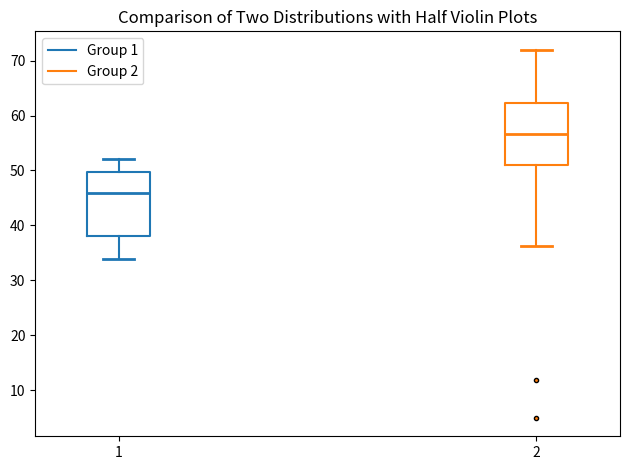

Reading left to right, transcribe this box plot: for each box, give where its median line is, the range the box spans, and where its two whiskers end, as read against the y-axis. The values are not printed on the chart, so give them approximately, as read against the axis.

1: median 46, box 38 to 50, whiskers 34 to 52
2: median 57, box 51 to 62, whiskers 36 to 72